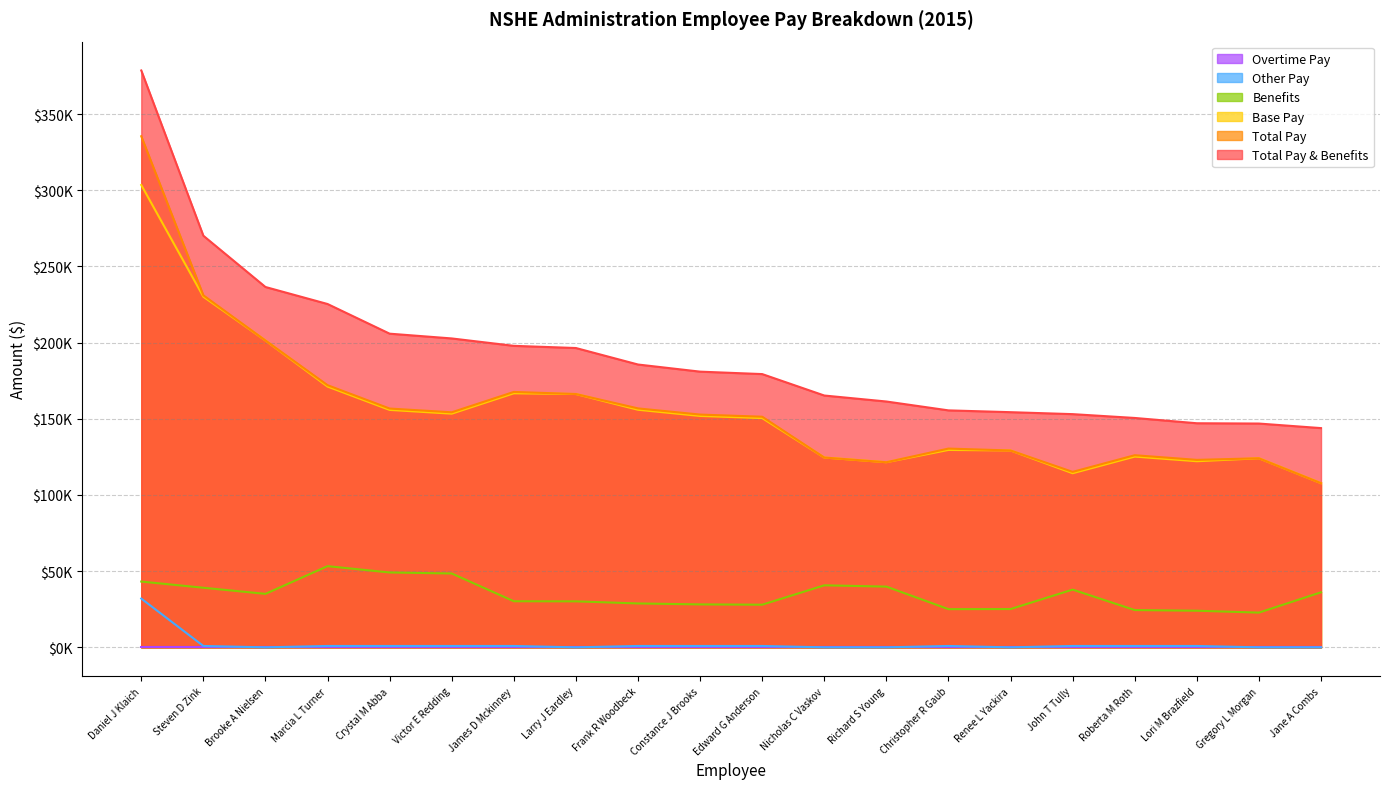

Which has a higher value, James D Mckinney or Richard S Young?

James D Mckinney